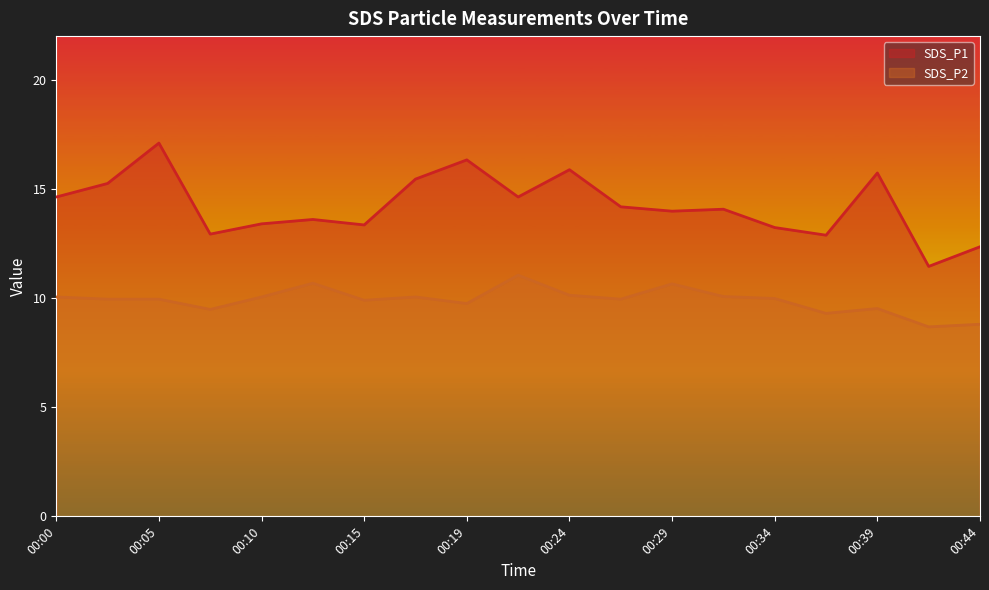

How many lines are shown in the chart?

2